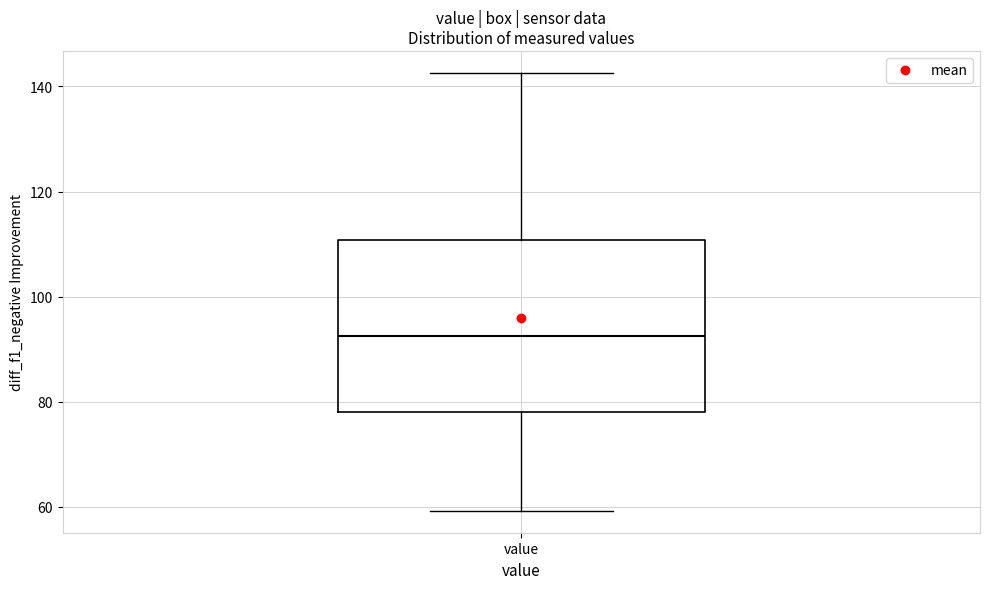

Transcribe this box plot: give where the median line is, the range the box spans, and where the two whiskers end, as read against the y-axis. The values are not printed on the chart, so give them approximately, as read against the axis.

median 92, box 78 to 110, whiskers 60 to 142